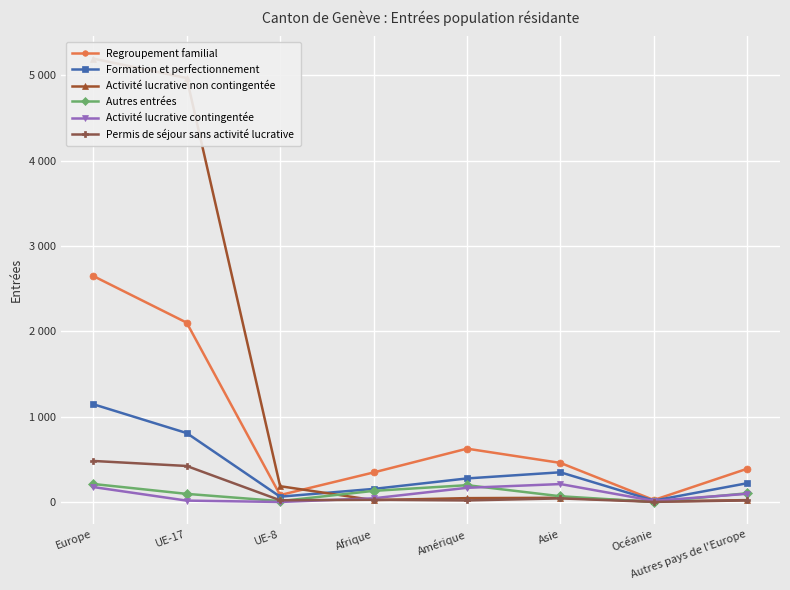

The value of Activité lucrative non contingentée at Amérique is 30. True or false?

False